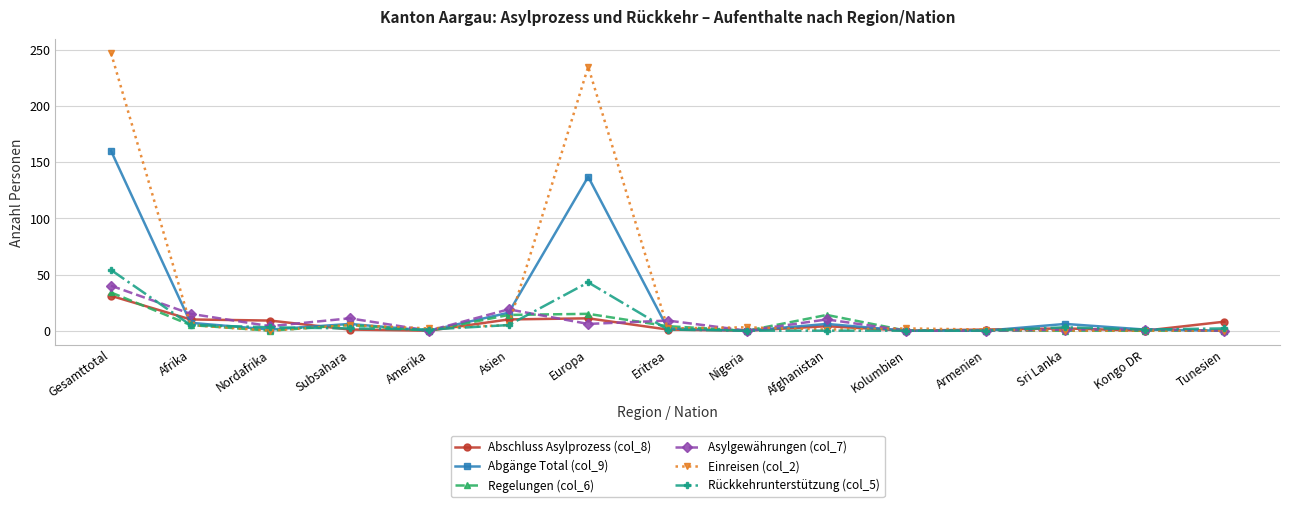

Count the number of categories in the chart.

15